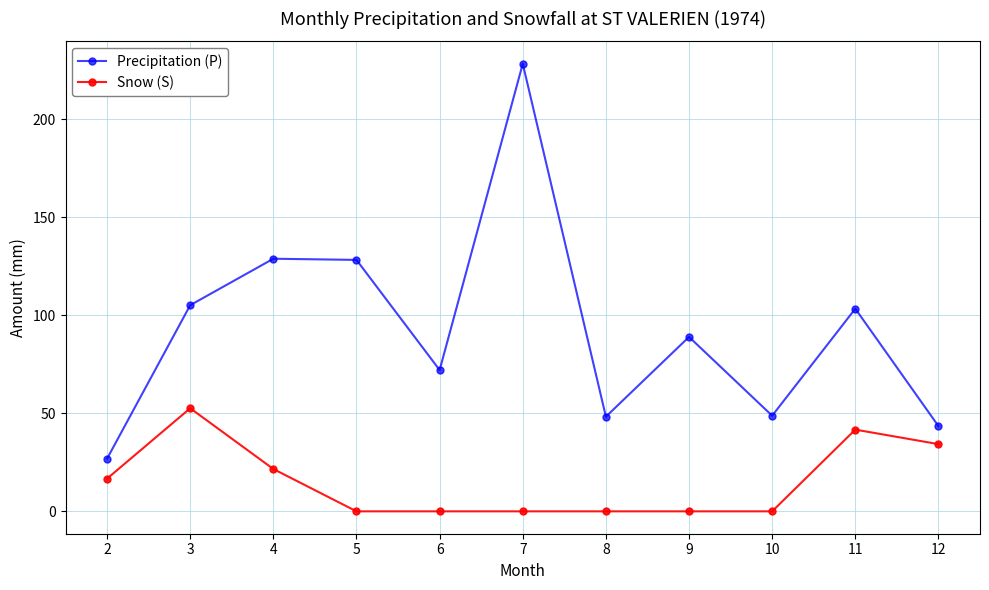

Count the number of data series in this chart.

2